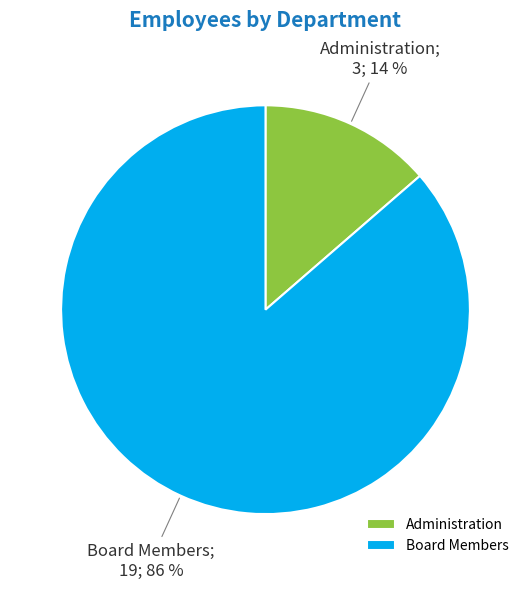

Is the sum of Board Members and Administration greater than half?

Yes